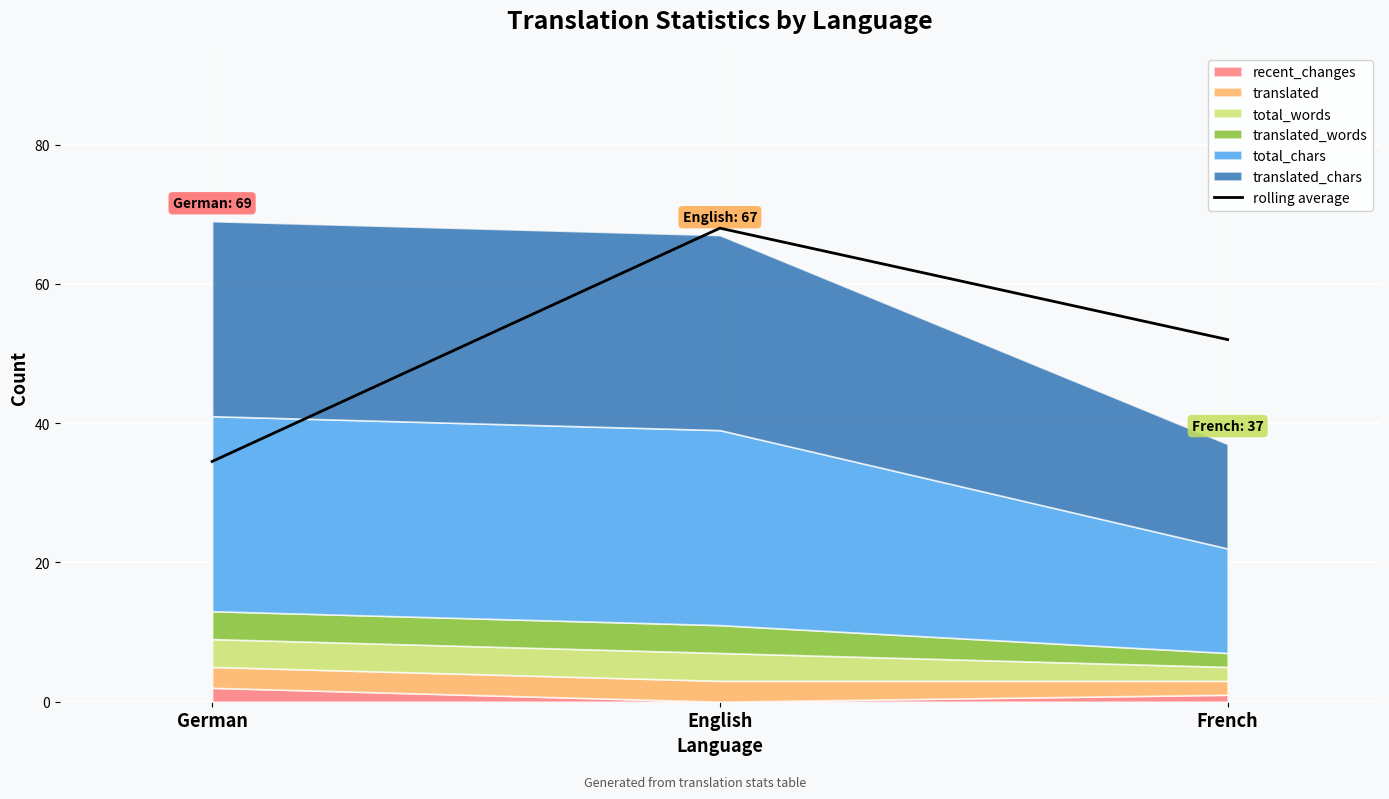

What is the sum of all values?

154.5